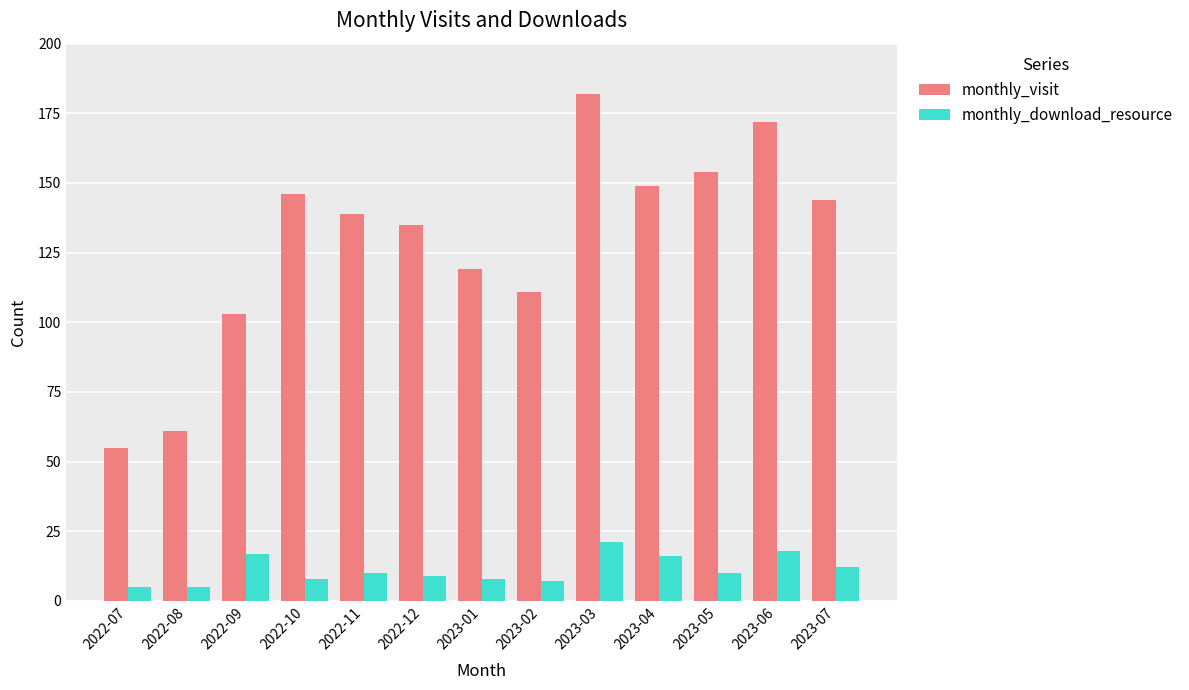

What are all the series names shown in the legend?

monthly_visit, monthly_download_resource